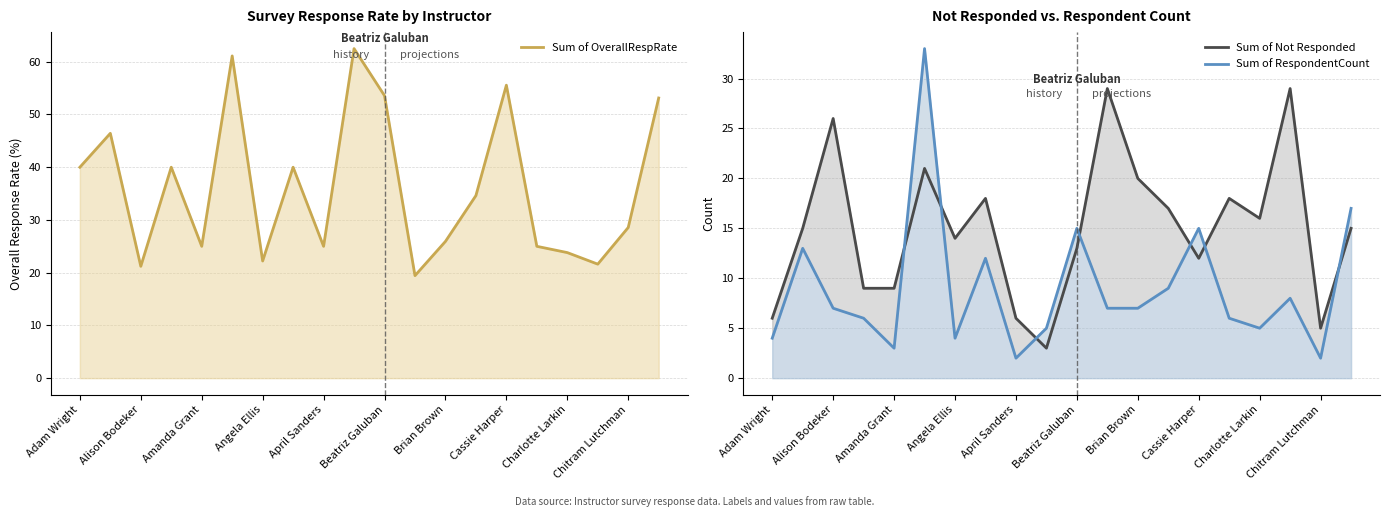

At which label is Sum of OverallRespRate closest to 40?

Adam Wright